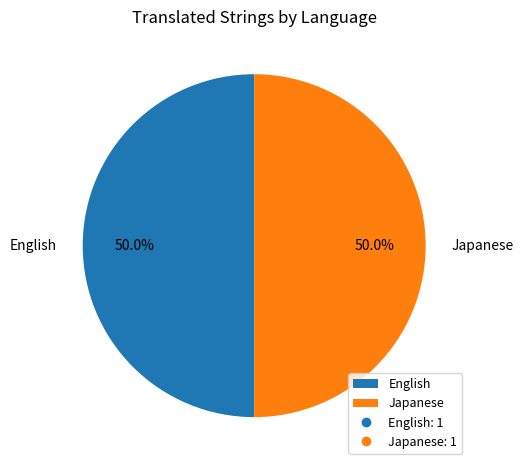

Do Japanese and English together represent more than half of the pie?

Yes